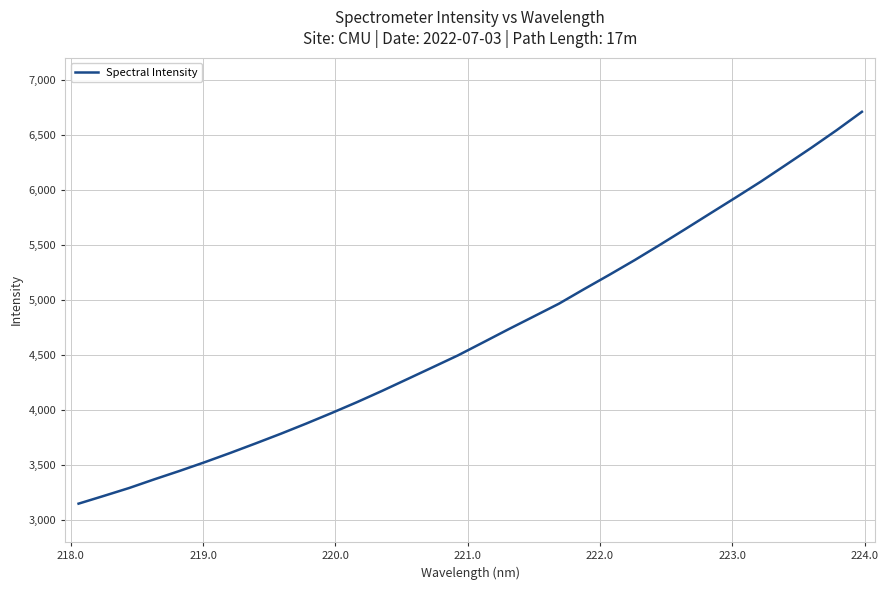

Count the number of values greater than 4614.

16